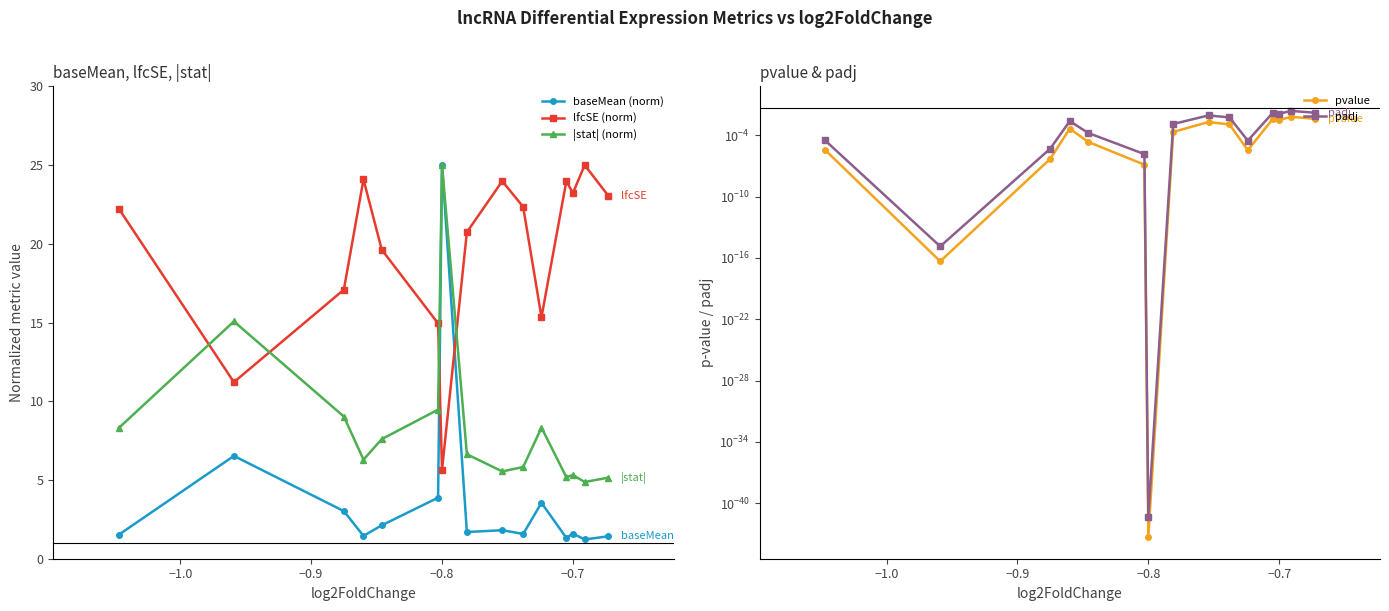

At how many categories does at least one series exceed 14?

15